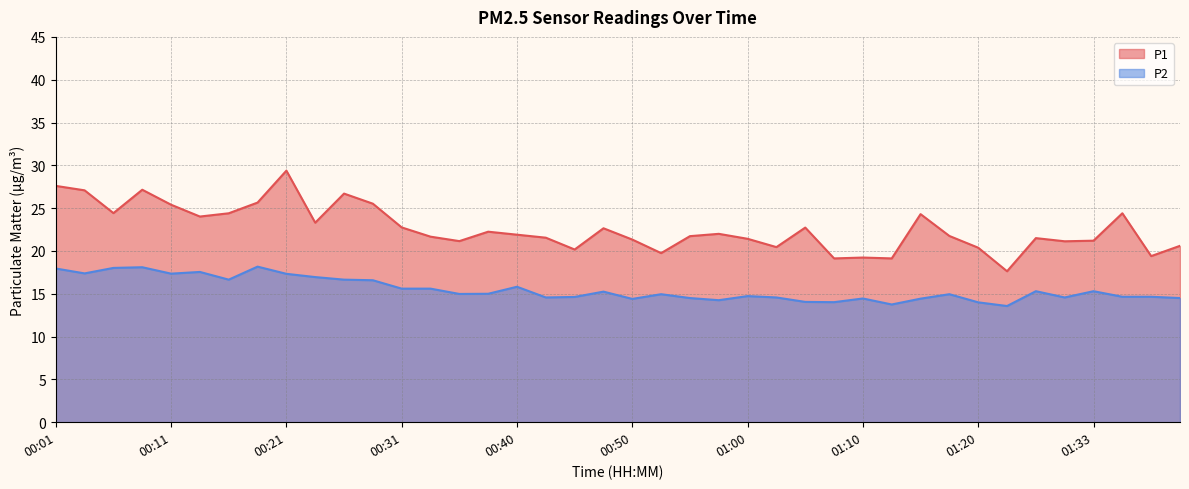

The P2 series shows 16.6 at 00:16. True or false?

True